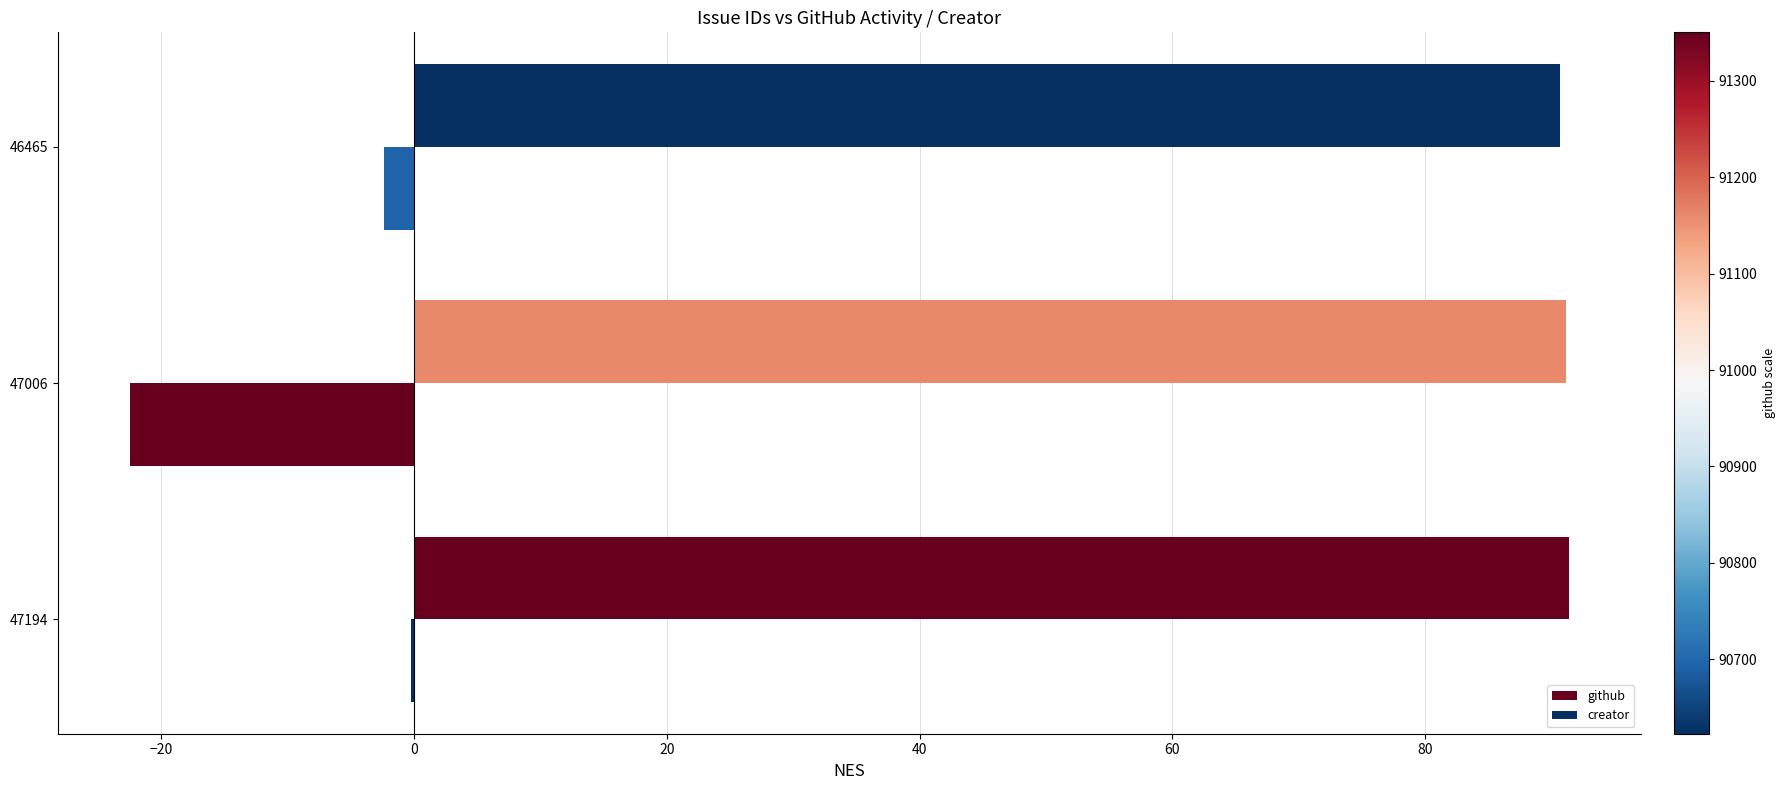

How many series are shown in this chart?

2